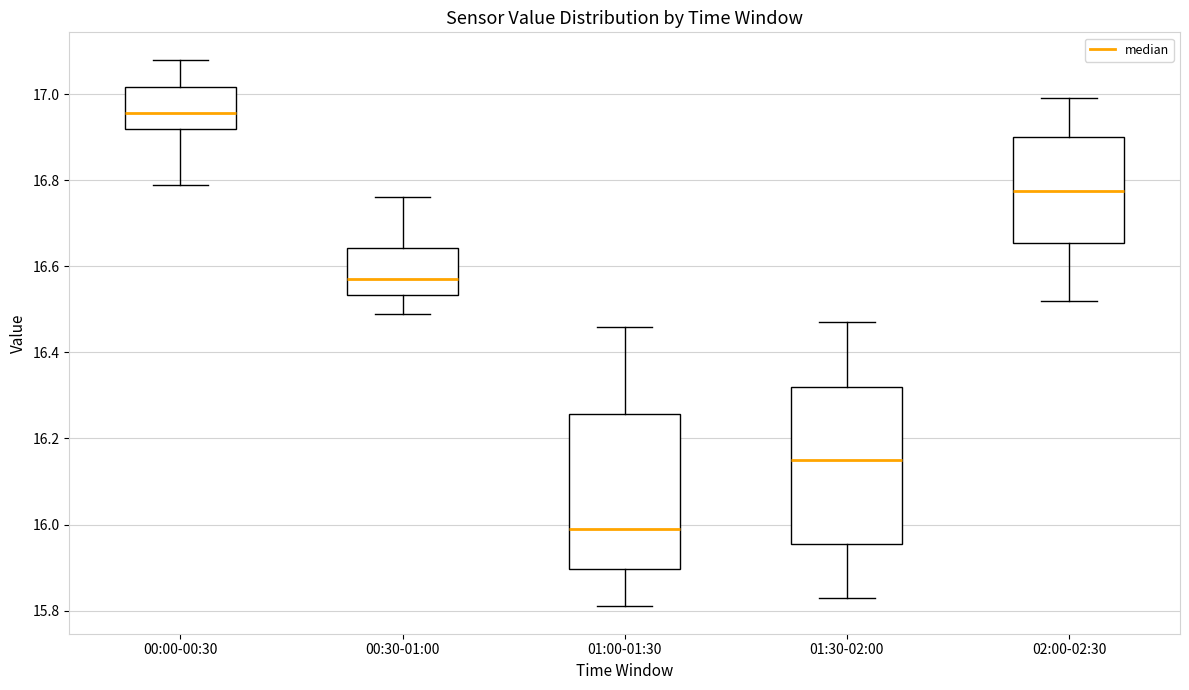

Reading left to right, transcribe this box plot: for each box, give where its median line is, the range the box spans, and where its two whiskers end, as read against the y-axis. The values are not printed on the chart, so give them approximately, as read against the axis.

00:00-00:30: median 16.96, box 16.92 to 17.02, whiskers 16.80 to 17.08
00:30-01:00: median 16.58, box 16.54 to 16.64, whiskers 16.50 to 16.76
01:00-01:30: median 16.00, box 15.90 to 16.26, whiskers 15.82 to 16.46
01:30-02:00: median 16.16, box 15.96 to 16.32, whiskers 15.84 to 16.48
02:00-02:30: median 16.78, box 16.66 to 16.90, whiskers 16.52 to 17.00